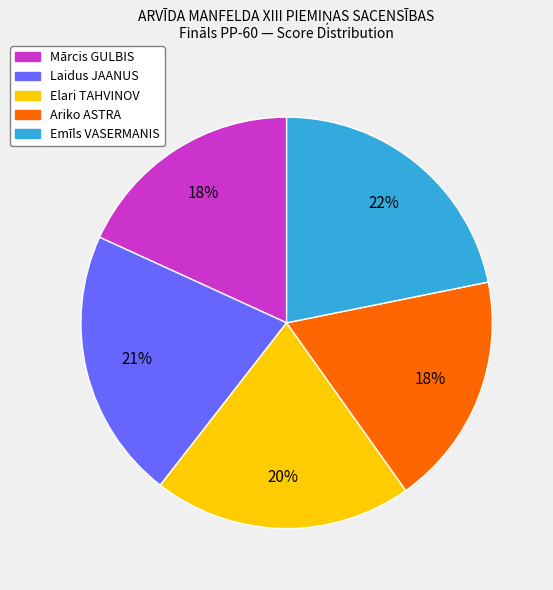

True or false: Laidus JAANUS accounts for 21% of the total.

True